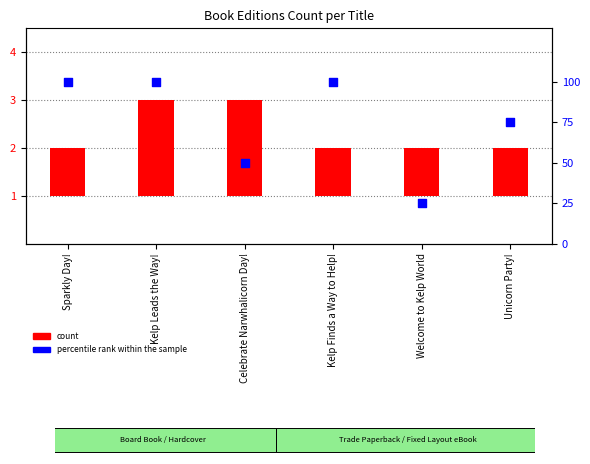

Which series has the widest spread of Y values?

percentile rank within the sample